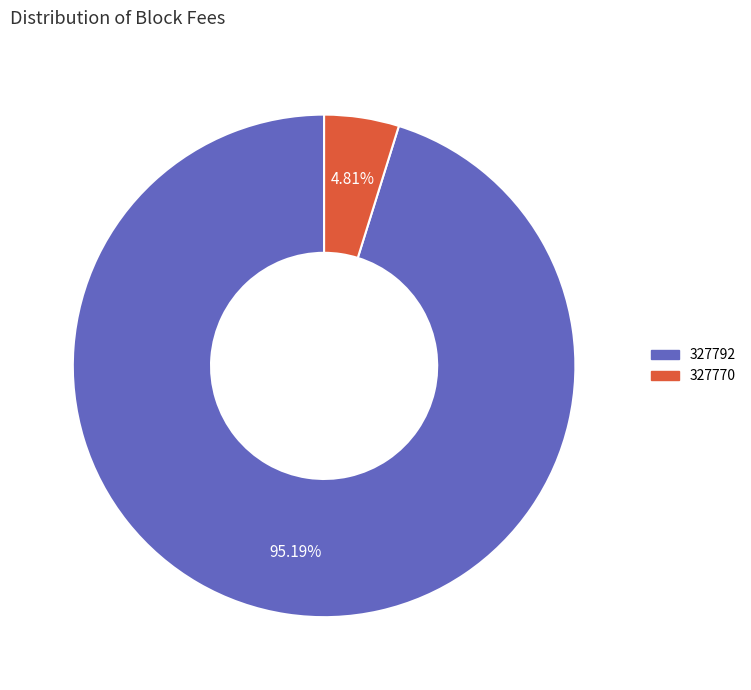

How many segments does this pie chart have?

2